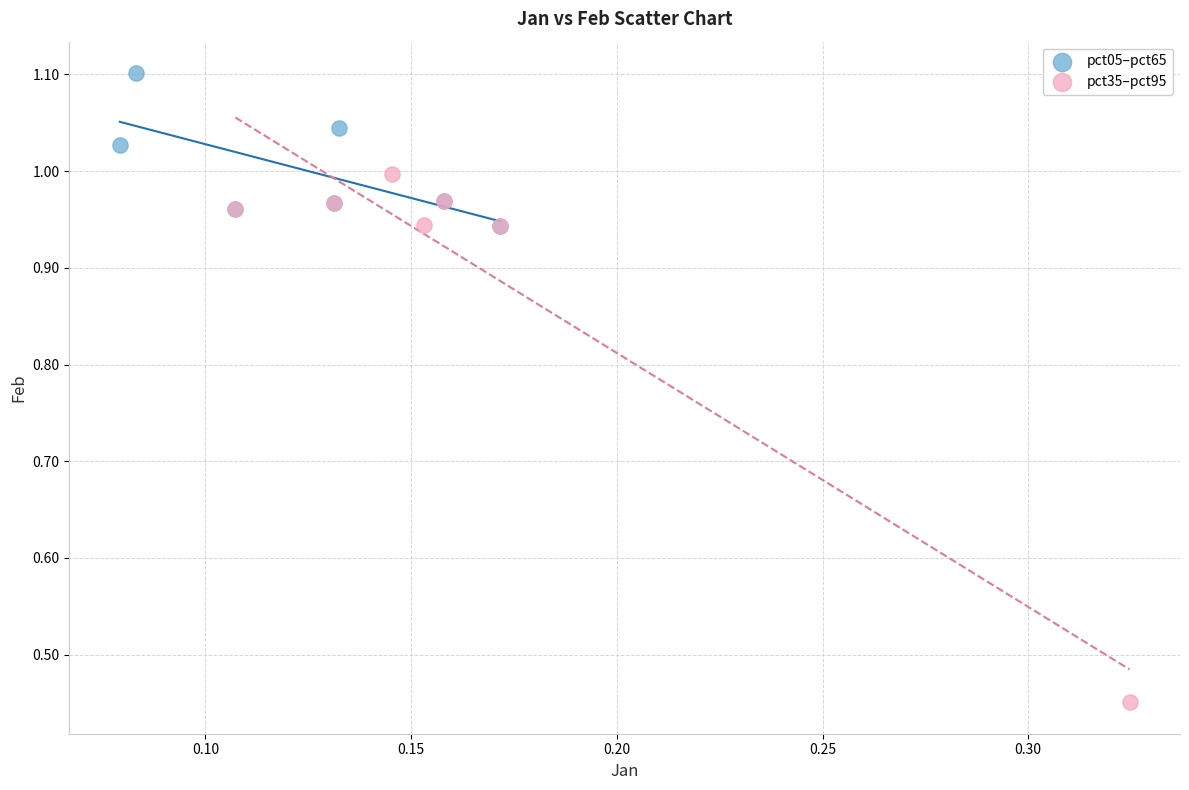

Which series contains the lowest Y value?

pct35–pct95